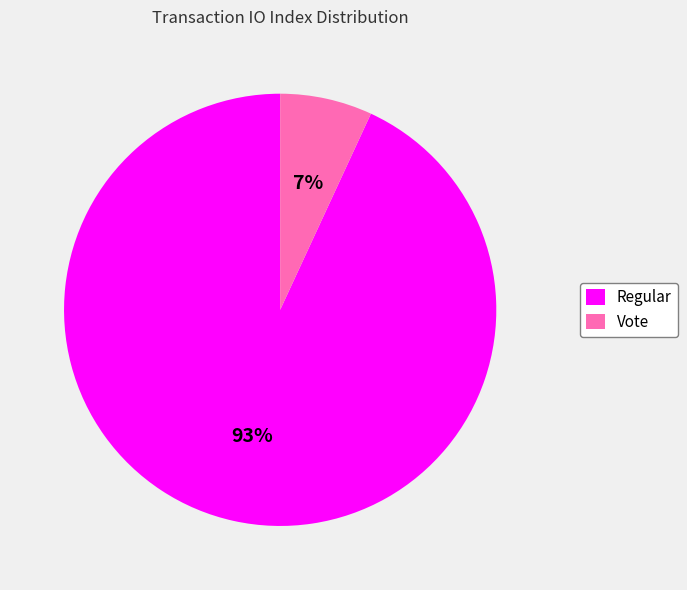

Does Vote represent more than half of the total?

No